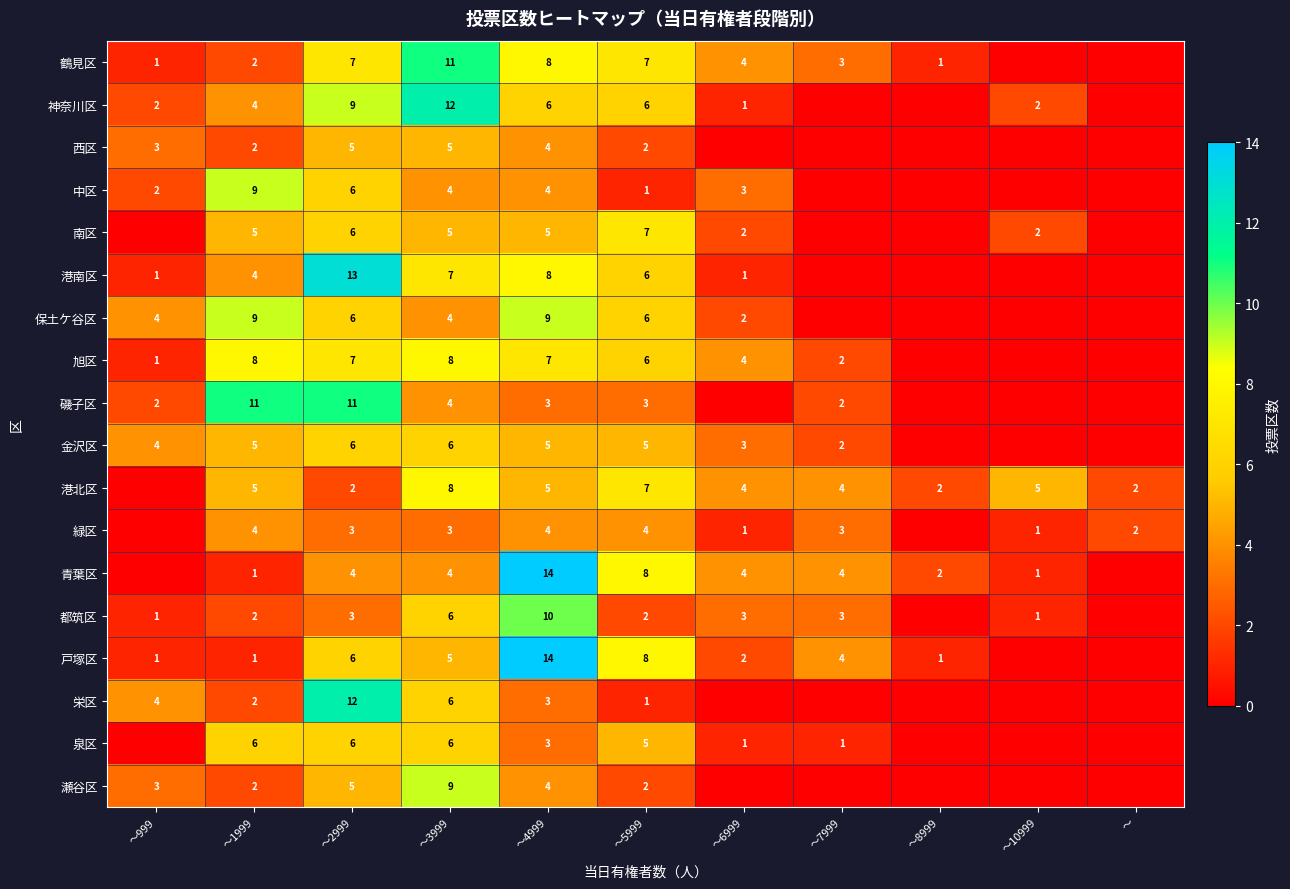

List the series in order of their peak value, lowest first.

緑区, 西区, 金沢区, 泉区, 南区, 旭区, 港北区, 中区, 保土ケ谷区, 瀬谷区, 都筑区, 鶴見区, 磯子区, 神奈川区, 栄区, 港南区, 青葉区, 戸塚区